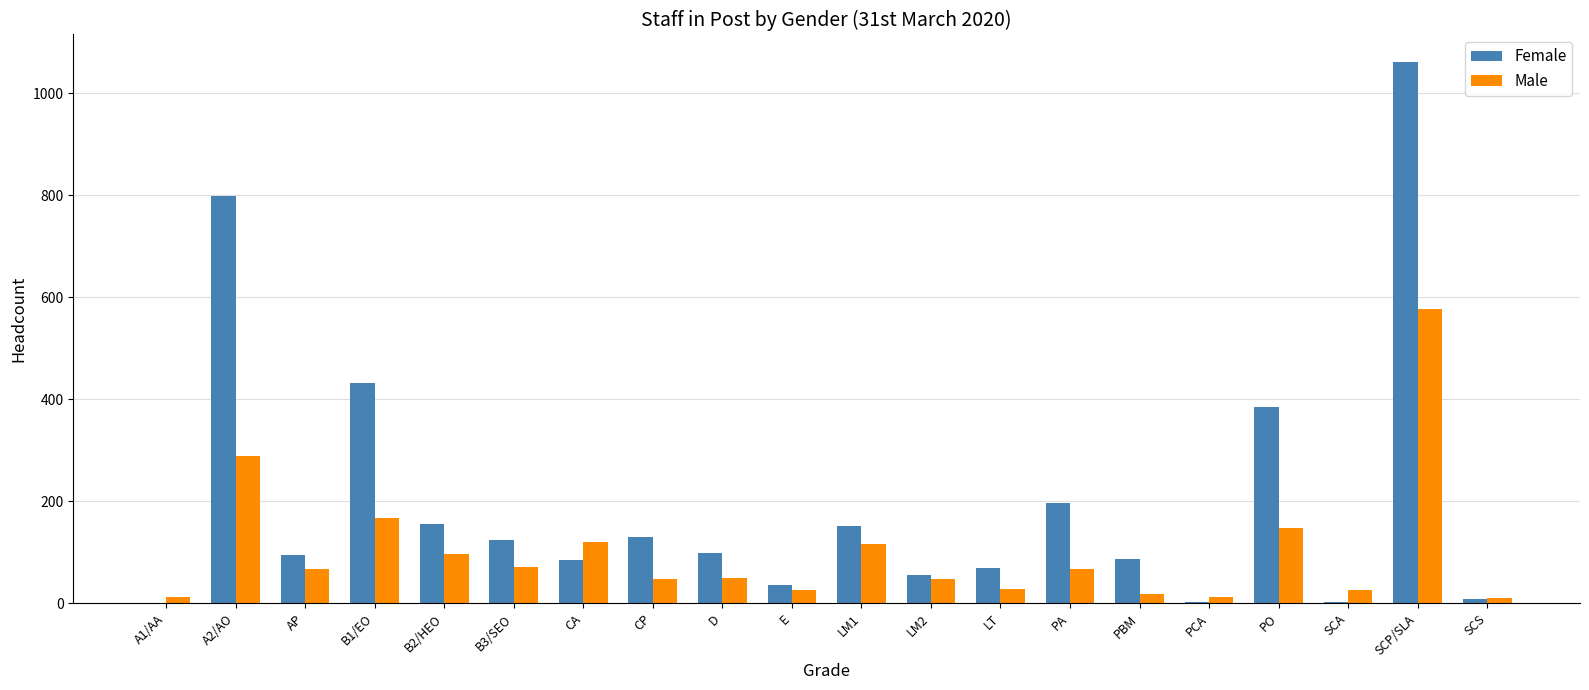

At which category is the sum across all series the highest?

SCP/SLA